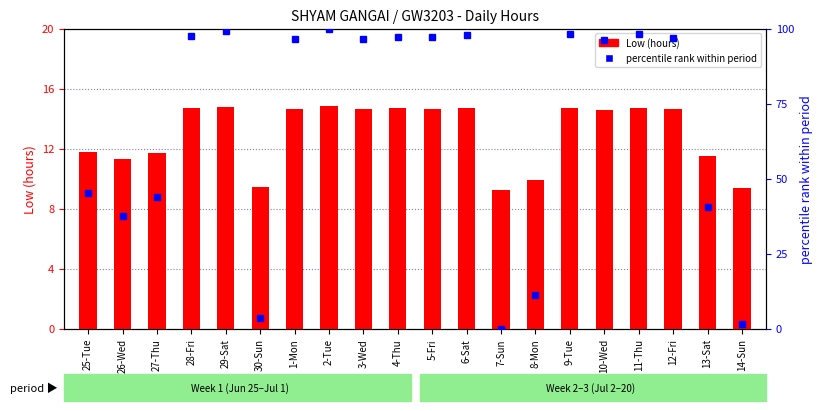

At how many categories does at least one series exceed 58?

12